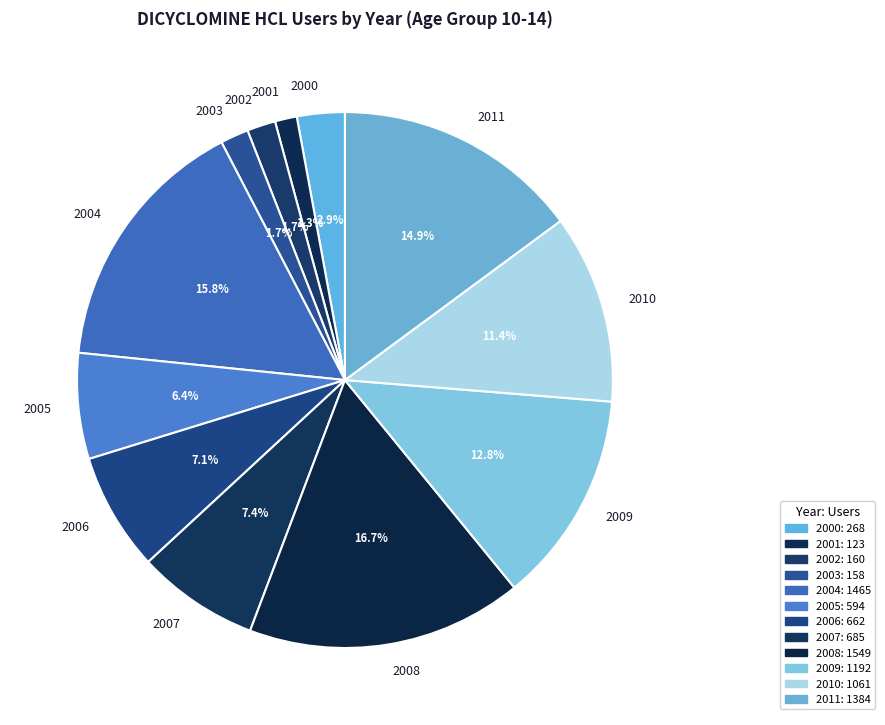

Which has a higher value, 2008 or 2004?

2008